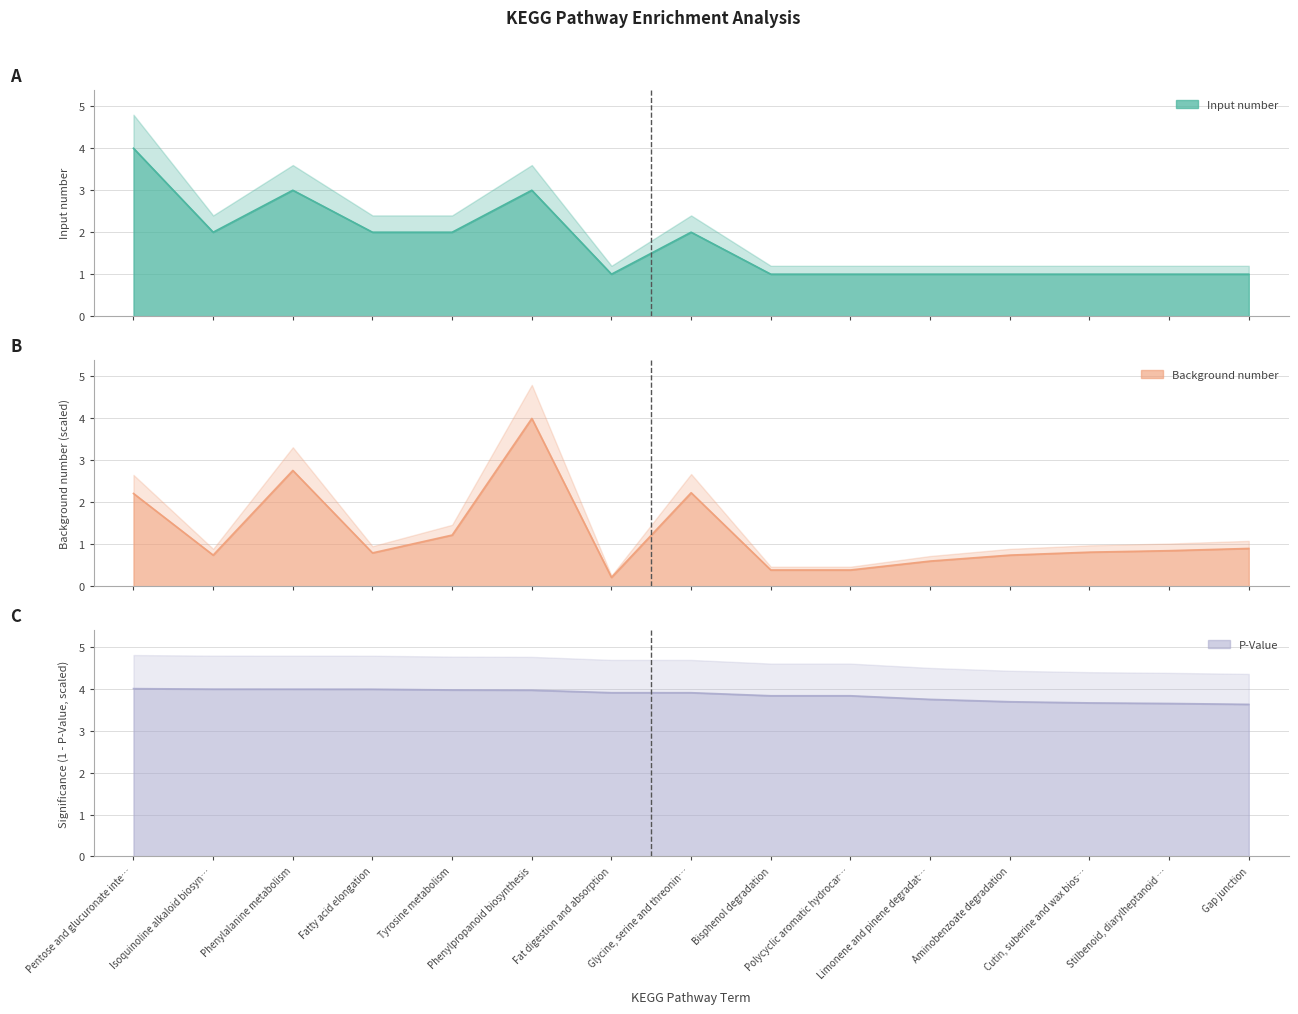

Which series has the largest range (max minus min)?

Background number